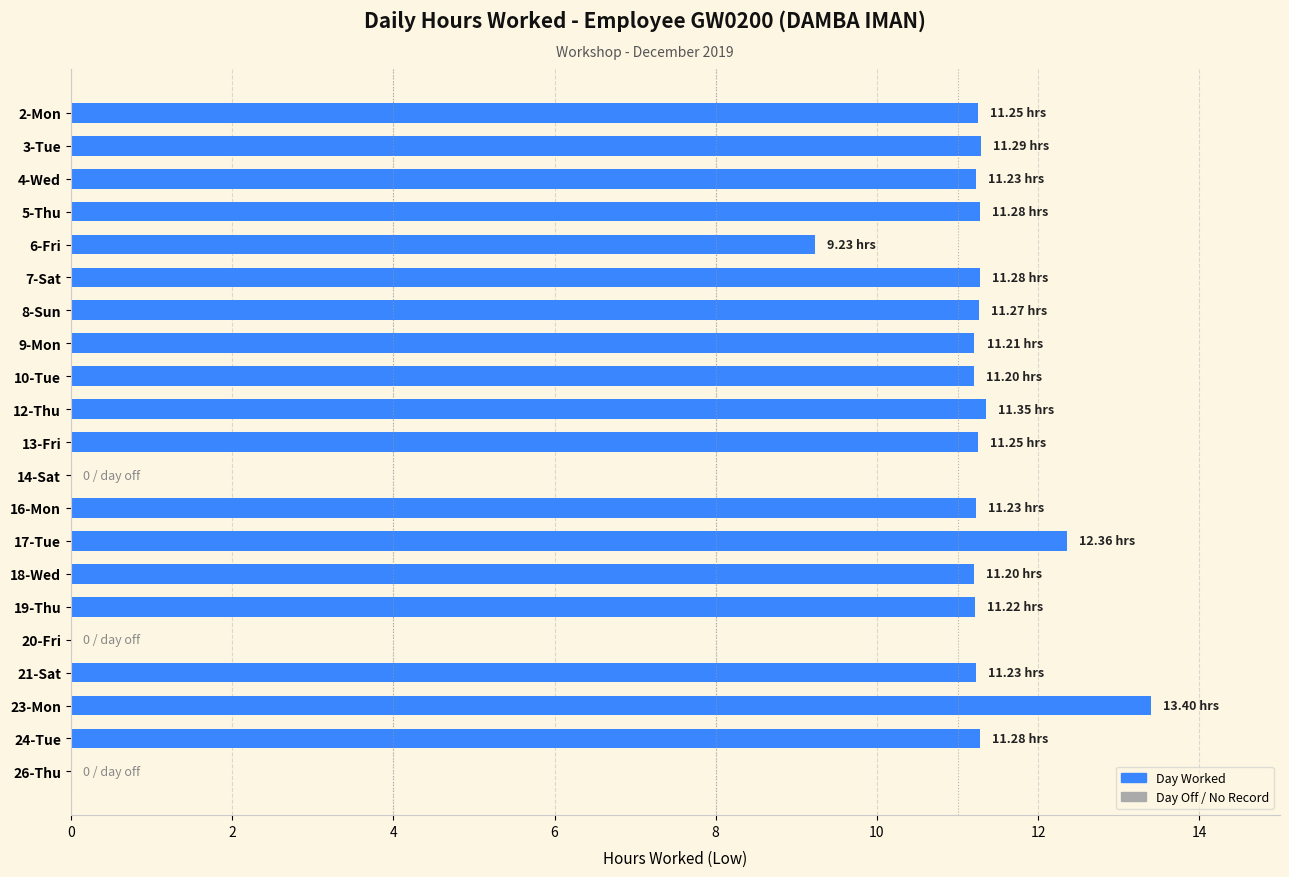

What is the change in value from 16-Mon to 26-Thu?

-11.2